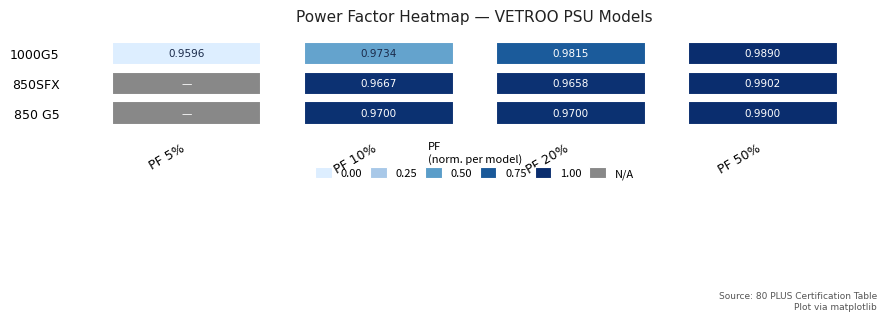

What is the average value of the 850 G5 series?

0.7